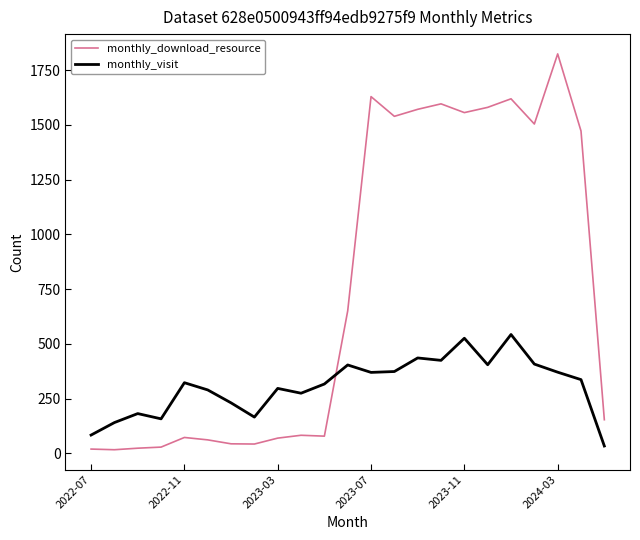

Which series has the largest range (max minus min)?

monthly_download_resource